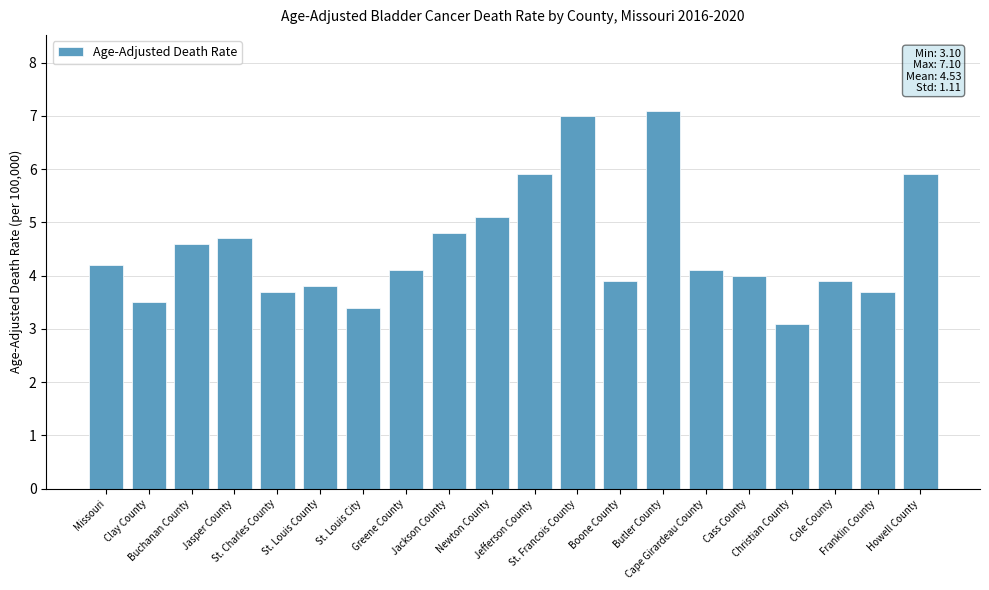

The value at St. Charles County is 1.8. True or false?

False